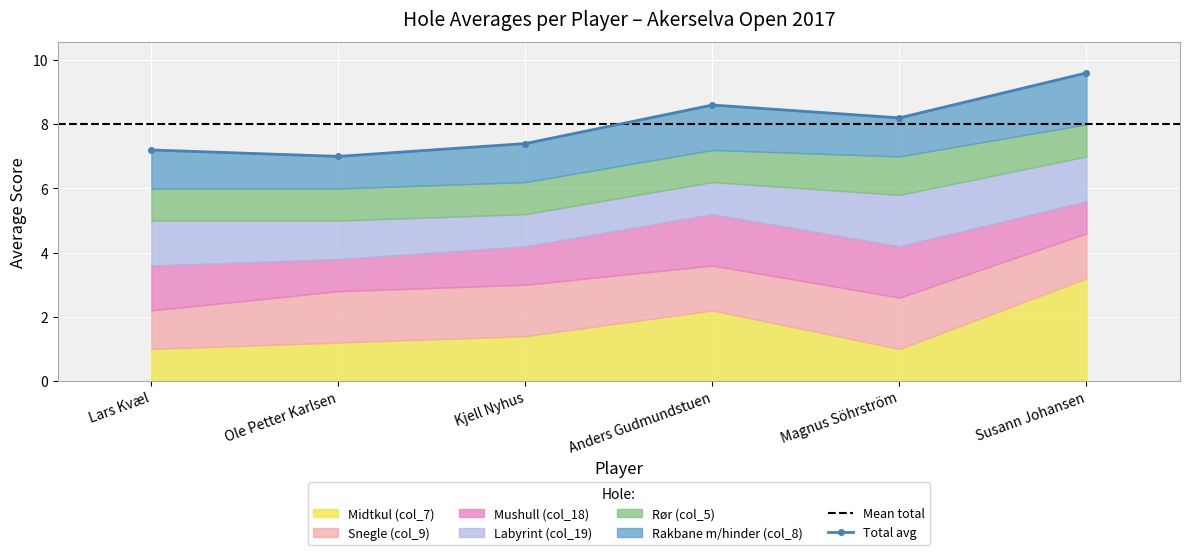

Where do Rakbane m/hinder (col_8) and Mushull (col_18) first cross each other?

4 and 5